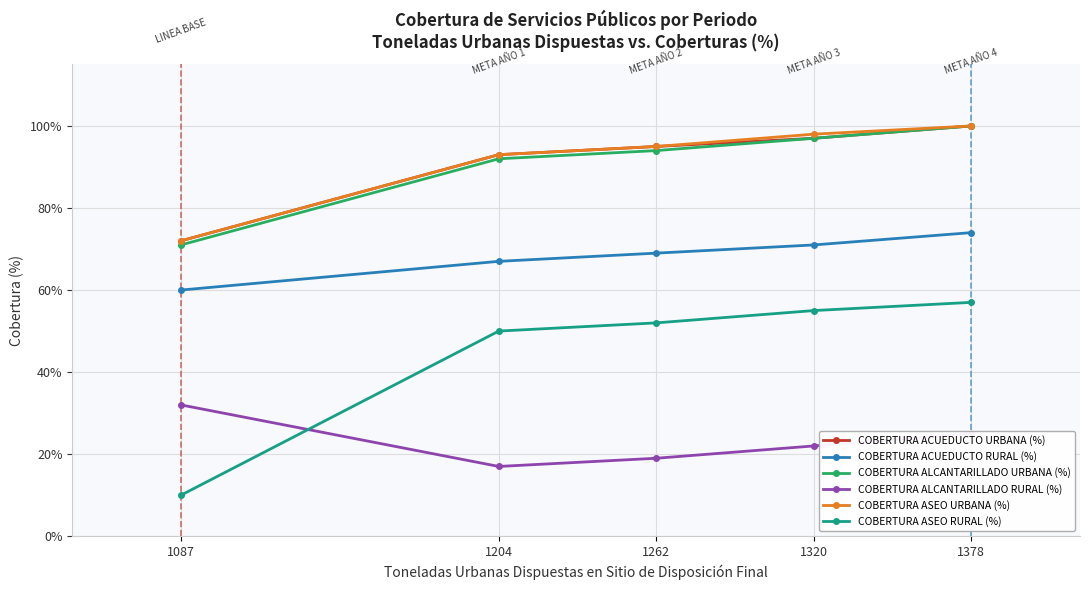

What are all the series names shown in the legend?

COBERTURA ACUEDUCTO URBANA (%), COBERTURA ACUEDUCTO RURAL (%), COBERTURA ALCANTARILLADO URBANA (%), COBERTURA ALCANTARILLADO RURAL (%), COBERTURA ASEO URBANA (%), COBERTURA ASEO RURAL (%)